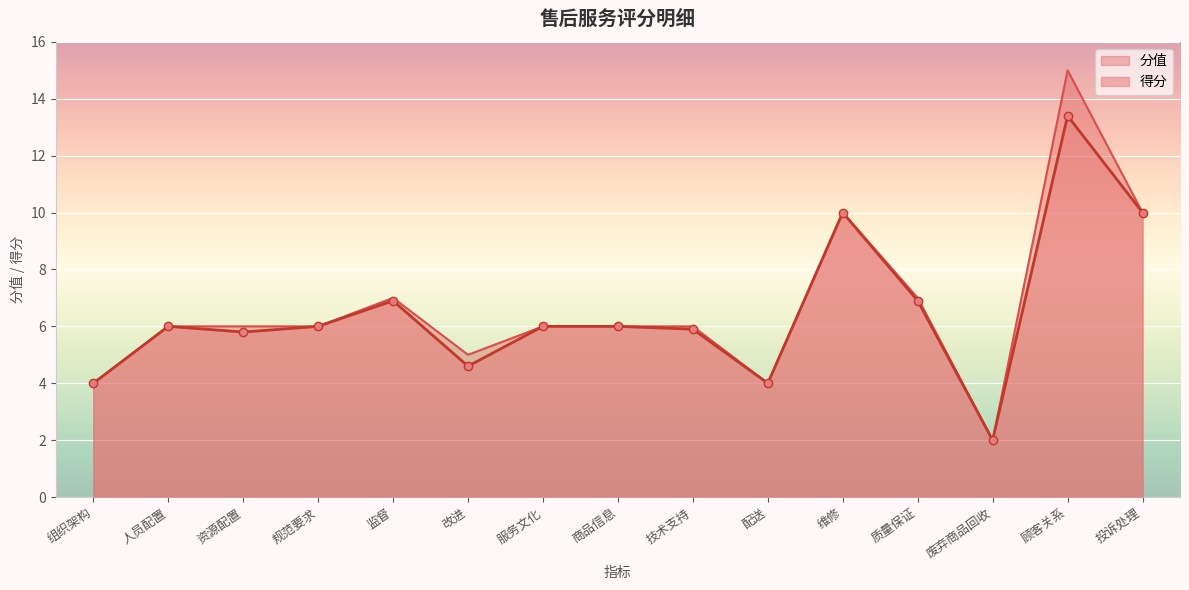

At which category does 分值 reach its first local valley?

改进